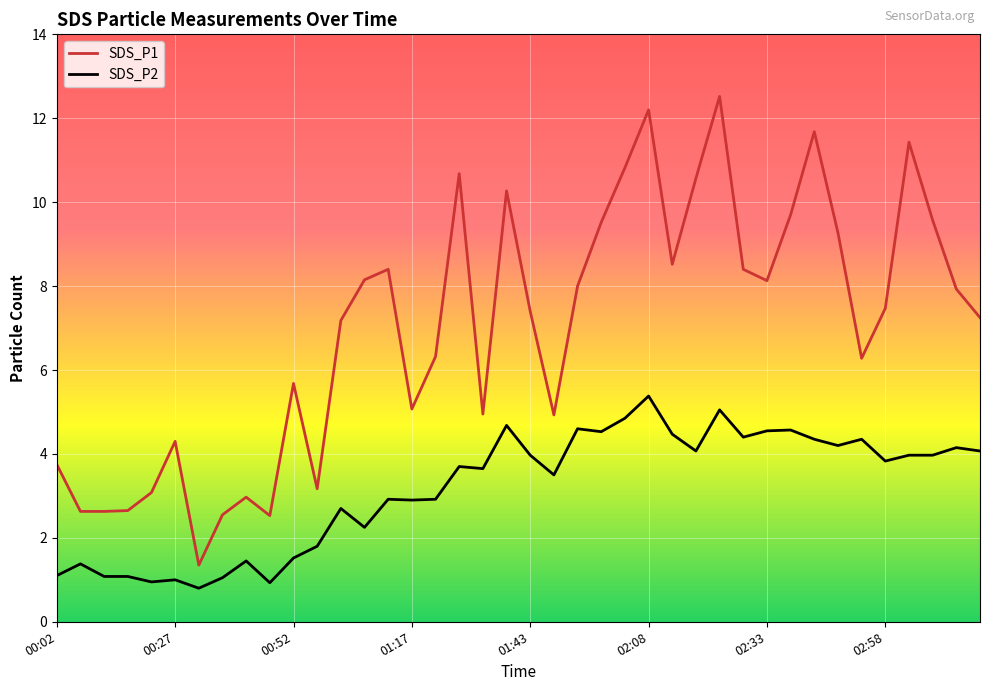

List the series in order of their peak value, highest first.

SDS_P1, SDS_P2